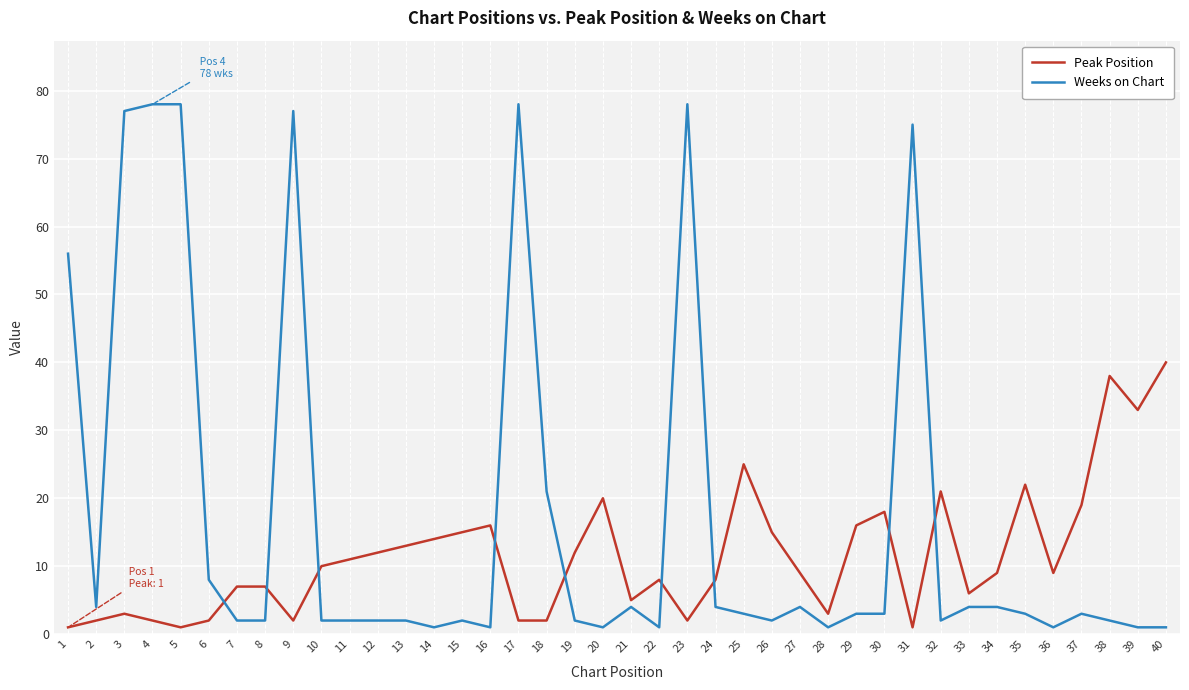

What is the sum of all Peak Position values?

461